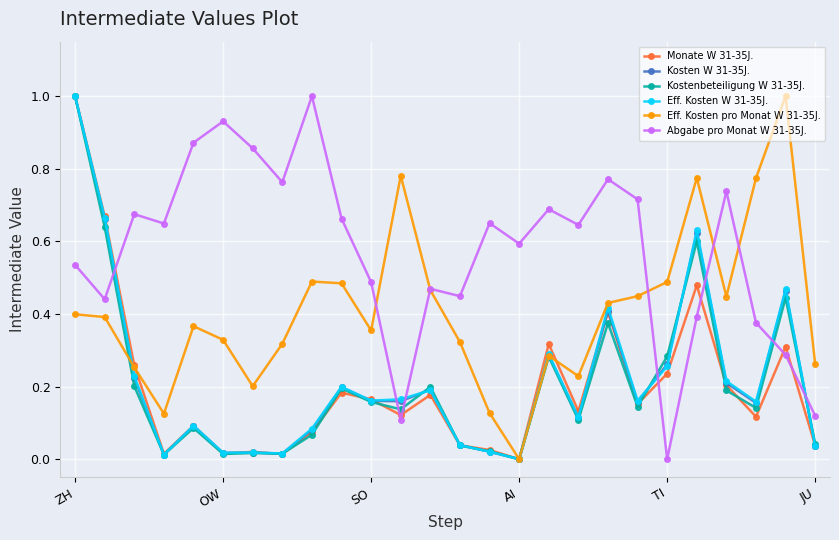

How many data points in Kosten W 31-35J. are above 0?

25